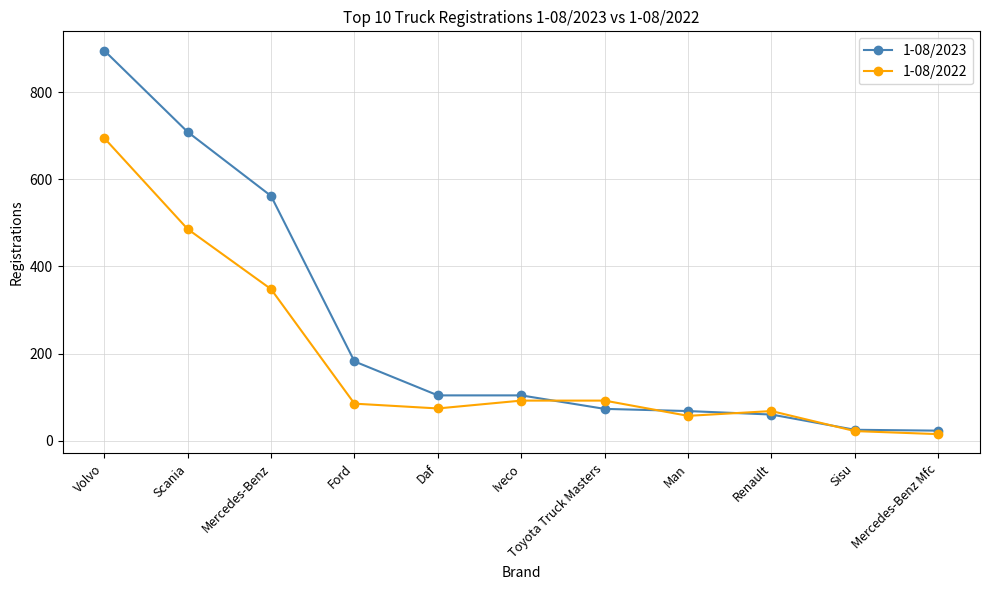

What position from the right is Mercedes-Benz Mfc?

1